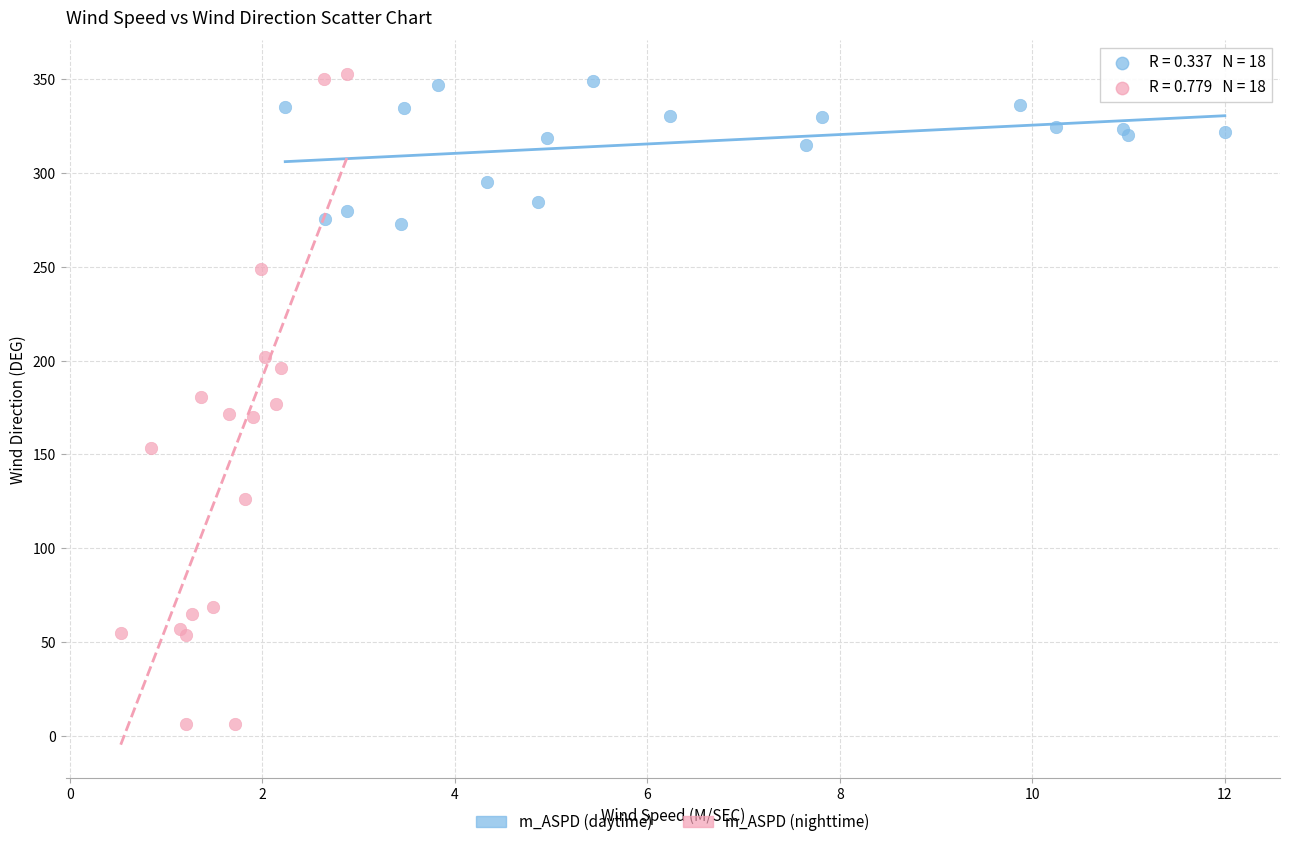

Which series has the largest Y range (max minus min)?

m_ASPD (nighttime)